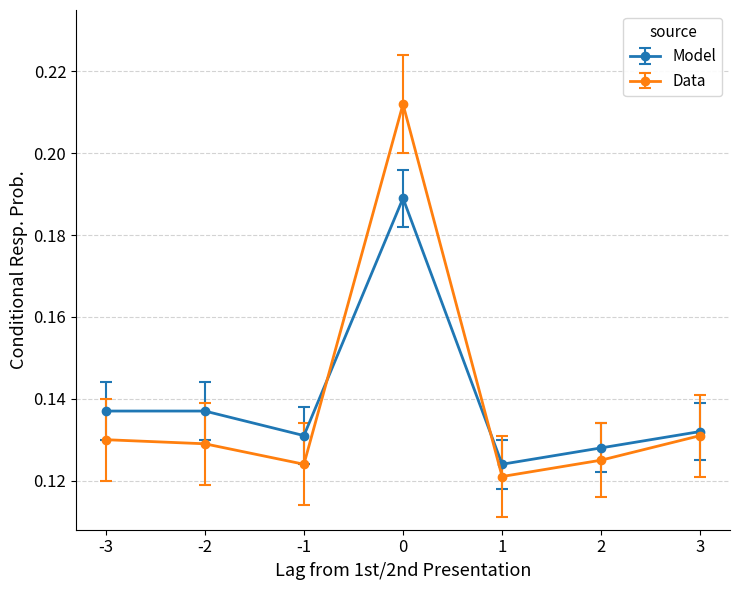

Is this an area chart (filled region under the line)?

No